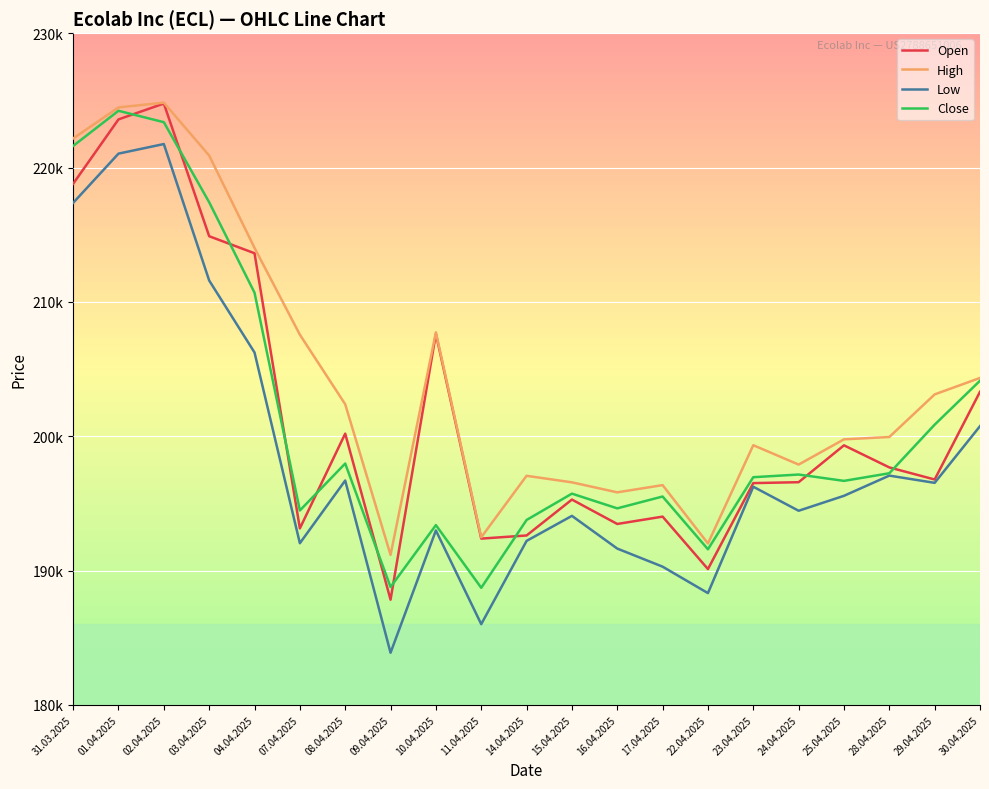

What position from the left is 08.04.2025?

7